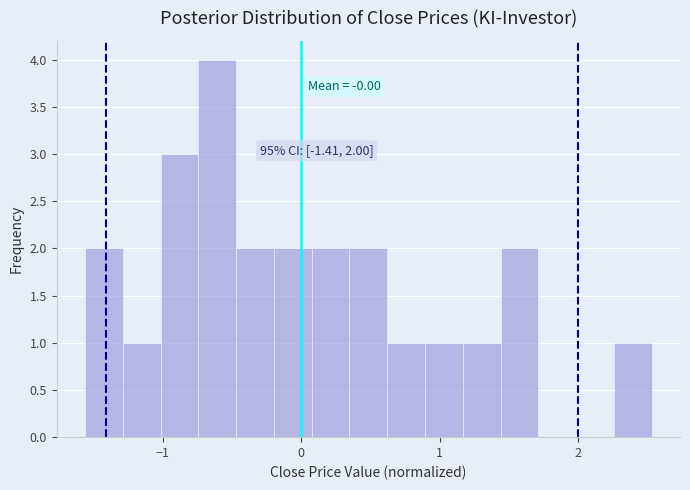

Read against the x-axis, roughly where is the centre of the tallest bar?

-0.6